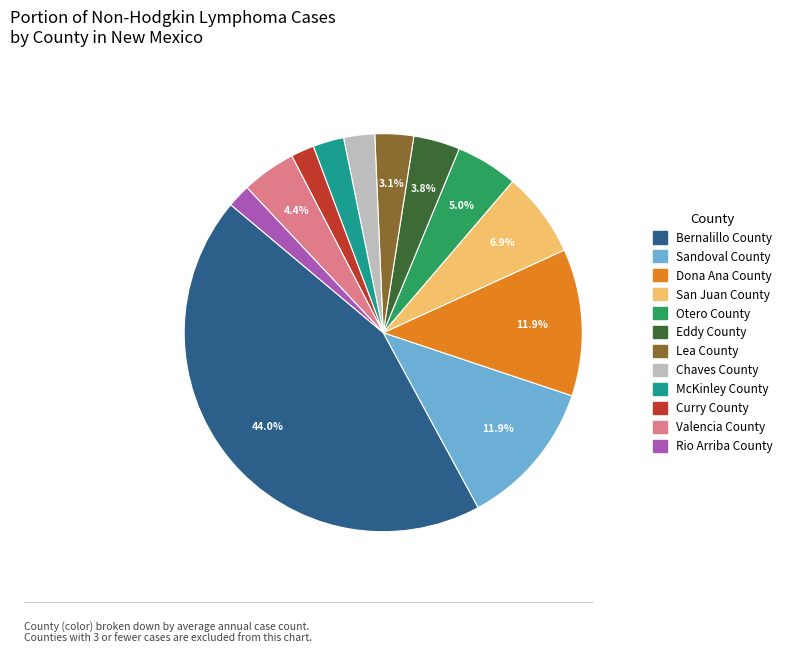

What is the ratio of the value at Eddy County to the value at Sandoval County?

0.3